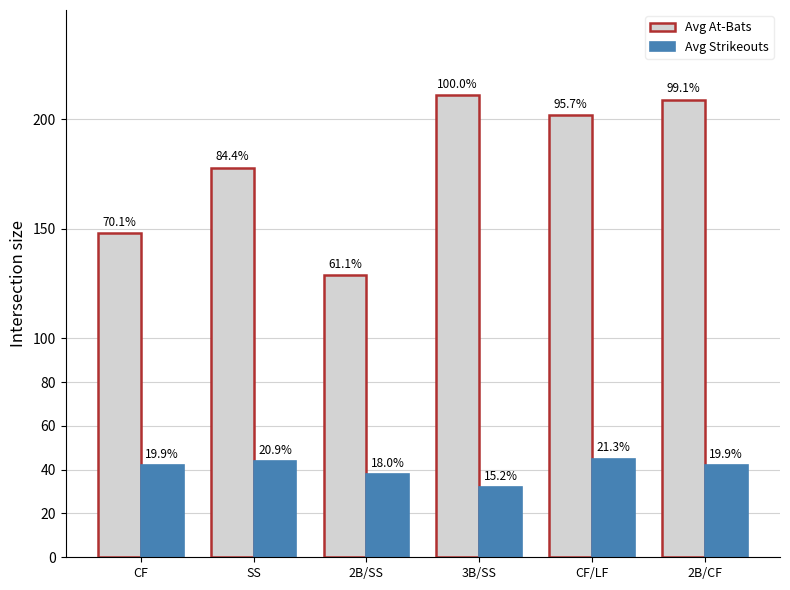

What is the average value of the Avg At-Bats series?

180